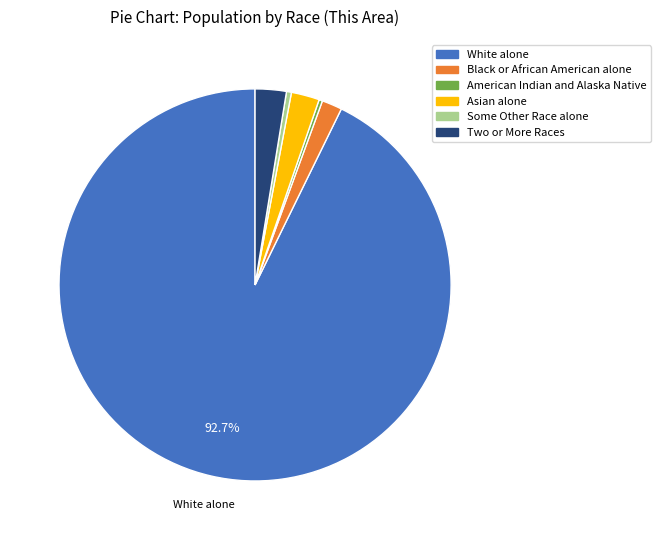

Does any single category account for the majority?

Yes